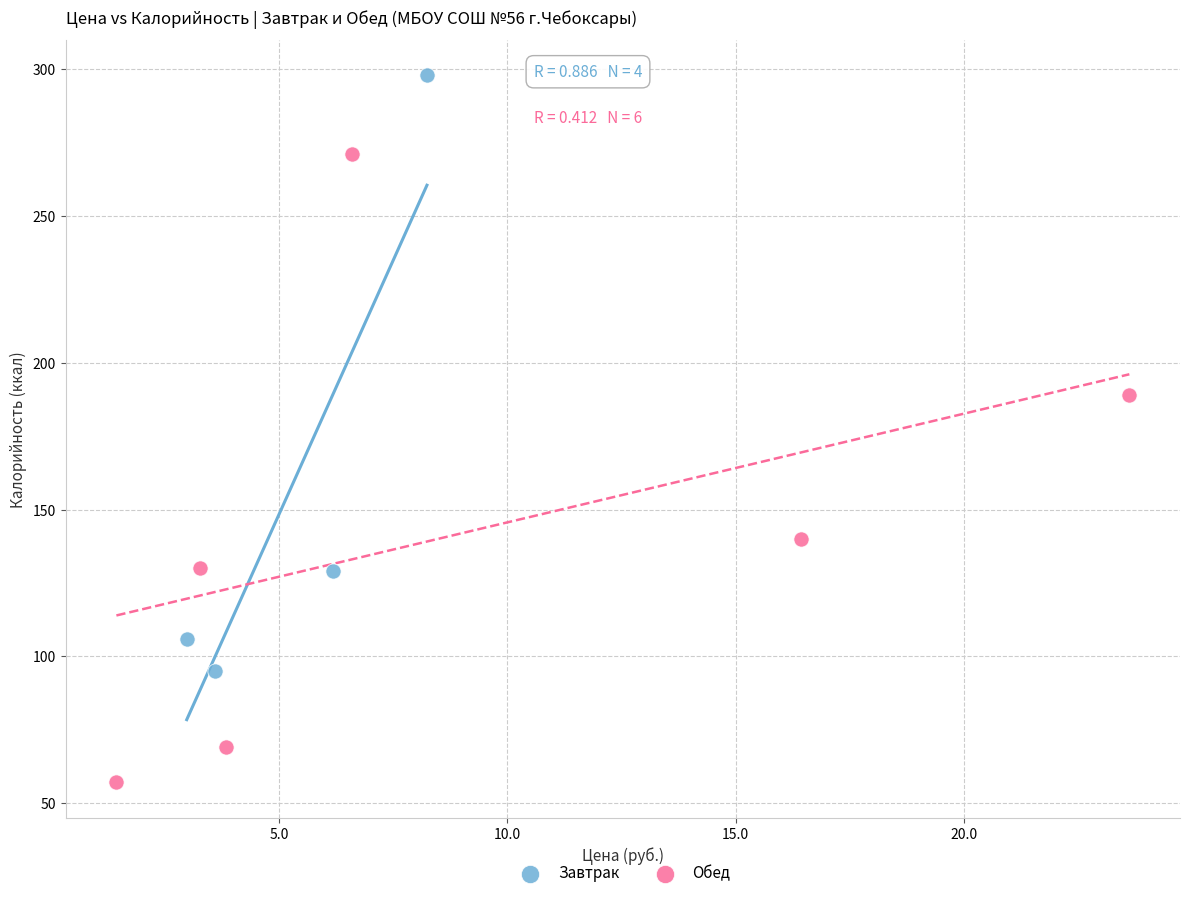

Which series has the widest spread of Y values?

Обед